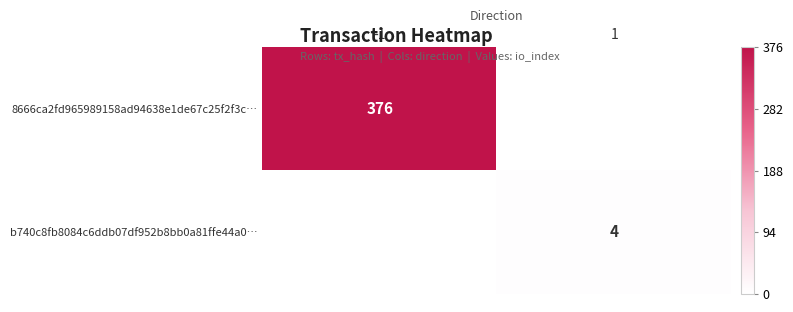

The value of b740c8fb8084c6ddb07df952b8bb0a81ffe44a0… at 1 is 2. True or false?

False